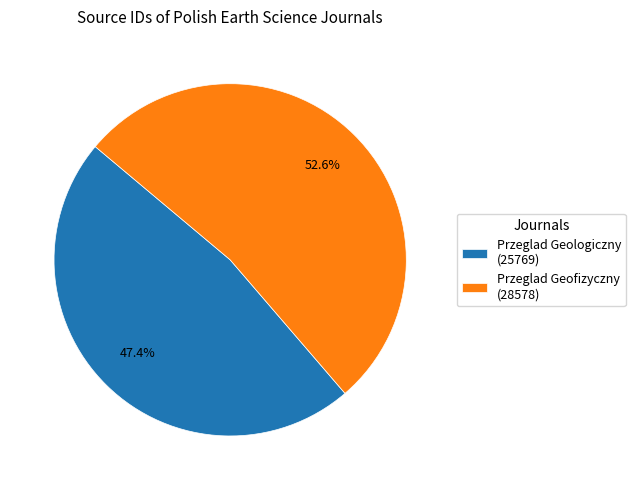

Does any single category account for the majority?

Yes